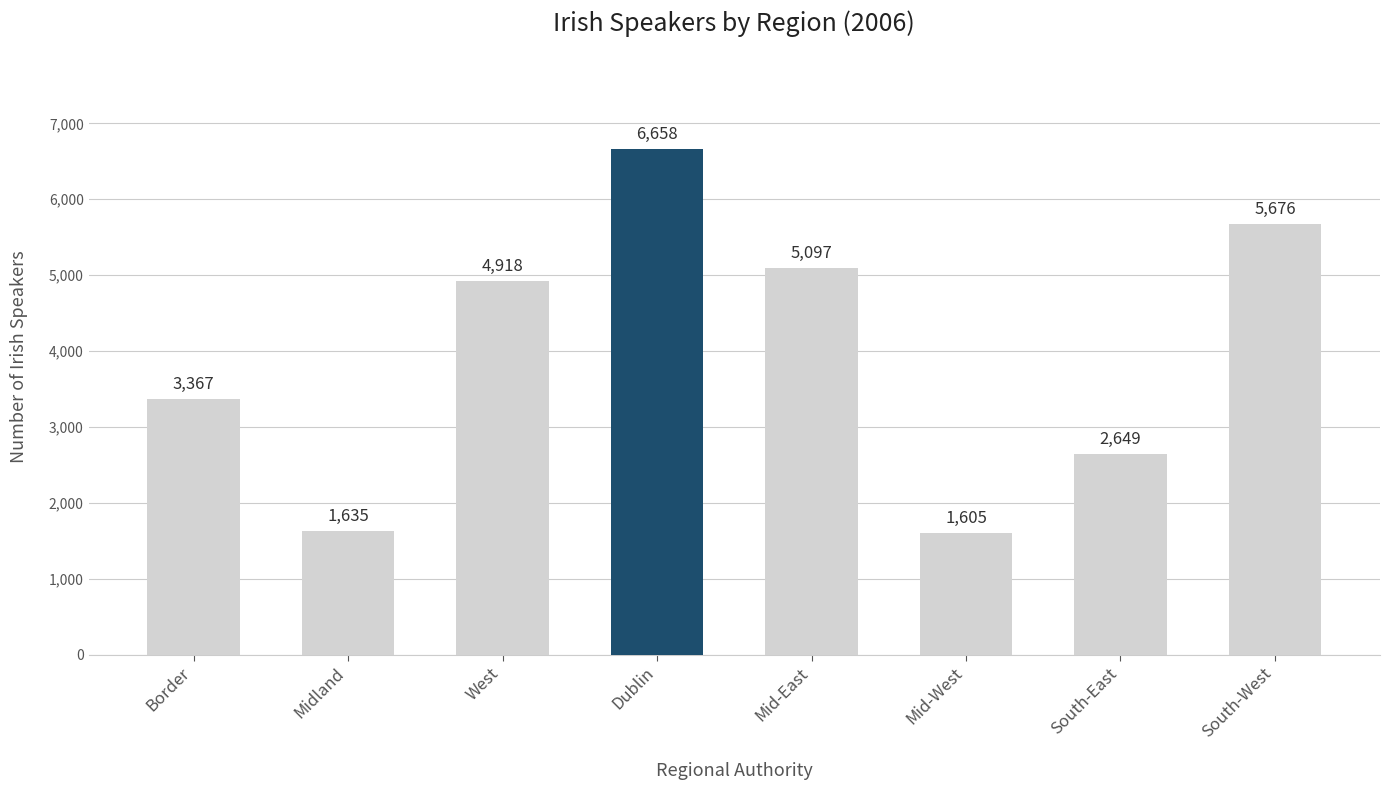

What is the approximate value at Border, to the nearest 100?

3400